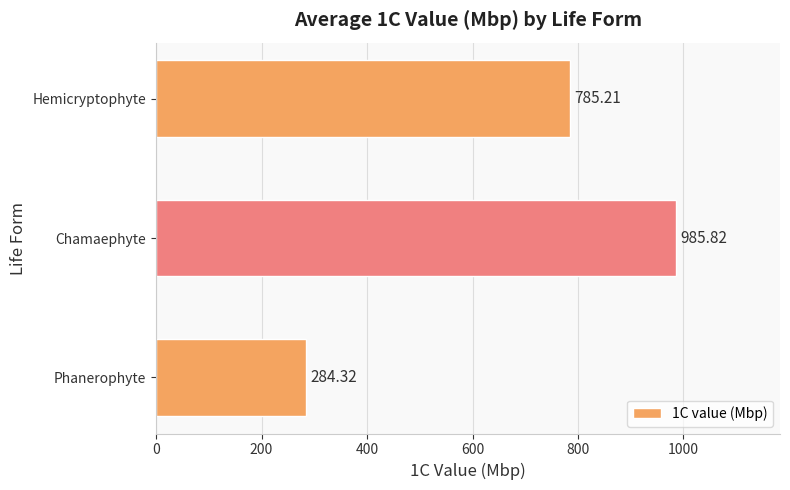

What is the change in value from Phanerophyte to Chamaephyte?

+701.5